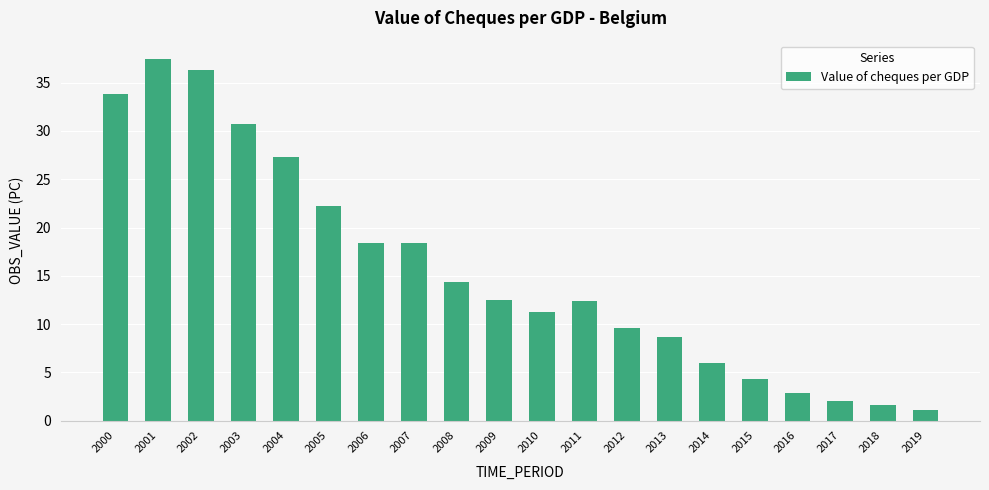

What is the change in value from 2015 to 2018?

-2.7